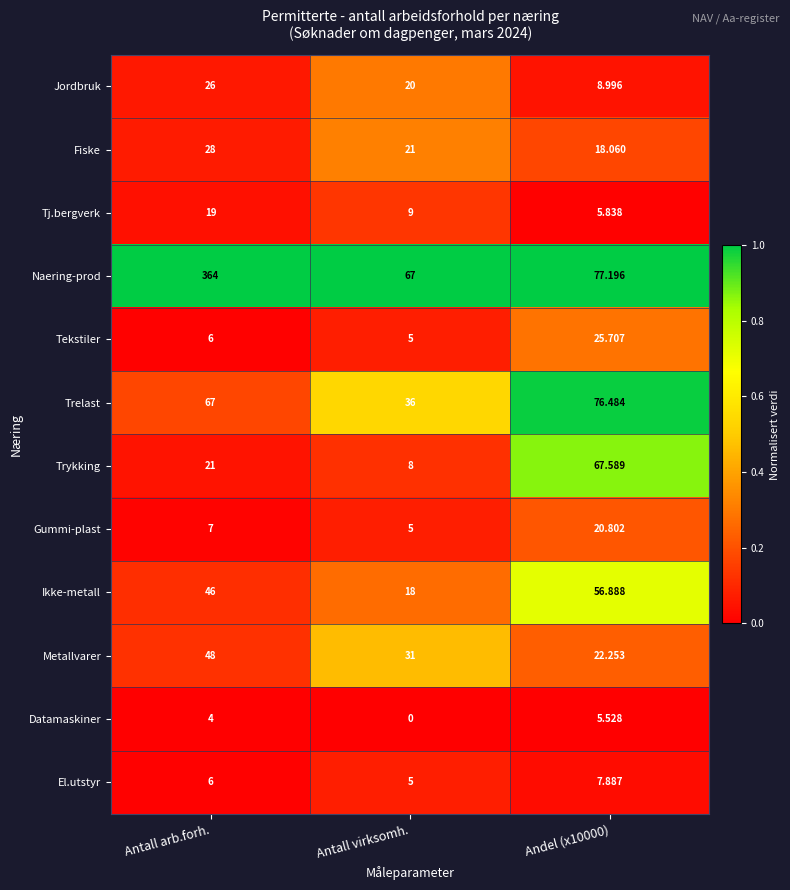

At which category is the sum across all series the highest?

Antall arb.forh.